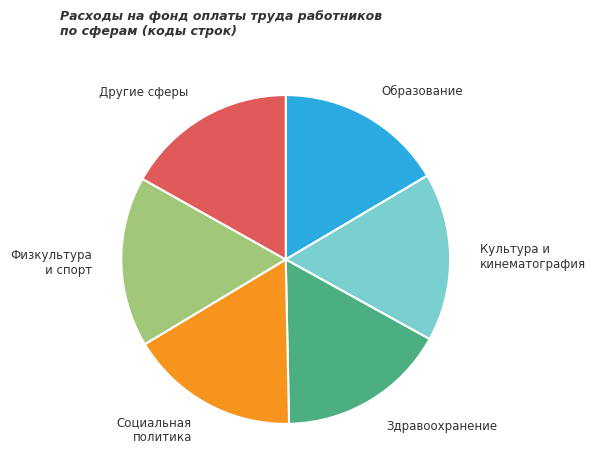

How many slices are in this pie chart?

6